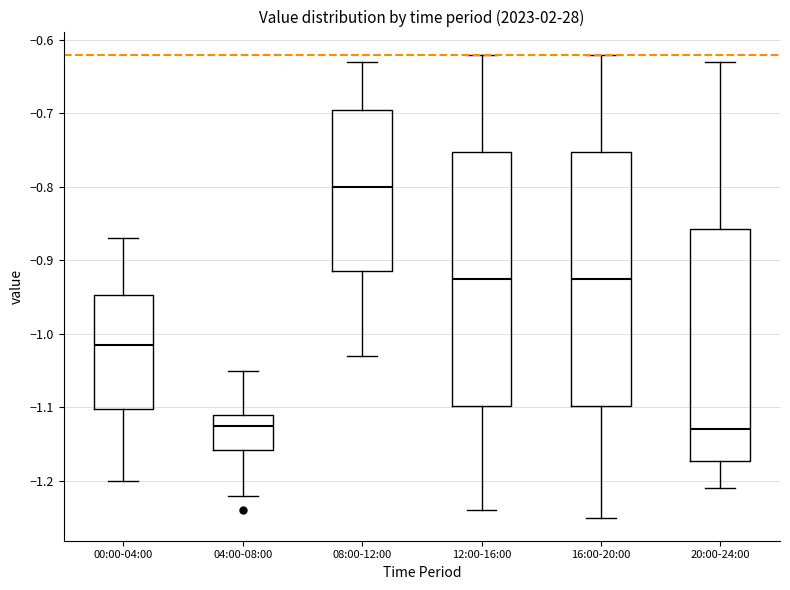

Reading left to right, transcribe this box plot: for each box, give where its median line is, the range the box spans, and where its two whiskers end, as read against the y-axis. The values are not printed on the chart, so give them approximately, as read against the axis.

00:00-04:00: median -1.01, box -1.10 to -0.95, whiskers -1.20 to -0.87
04:00-08:00: median -1.12, box -1.16 to -1.11, whiskers -1.22 to -1.05
08:00-12:00: median -0.80, box -0.91 to -0.69, whiskers -1.03 to -0.63
12:00-16:00: median -0.92, box -1.10 to -0.75, whiskers -1.24 to -0.62
16:00-20:00: median -0.92, box -1.10 to -0.75, whiskers -1.25 to -0.62
20:00-24:00: median -1.13, box -1.17 to -0.86, whiskers -1.21 to -0.63